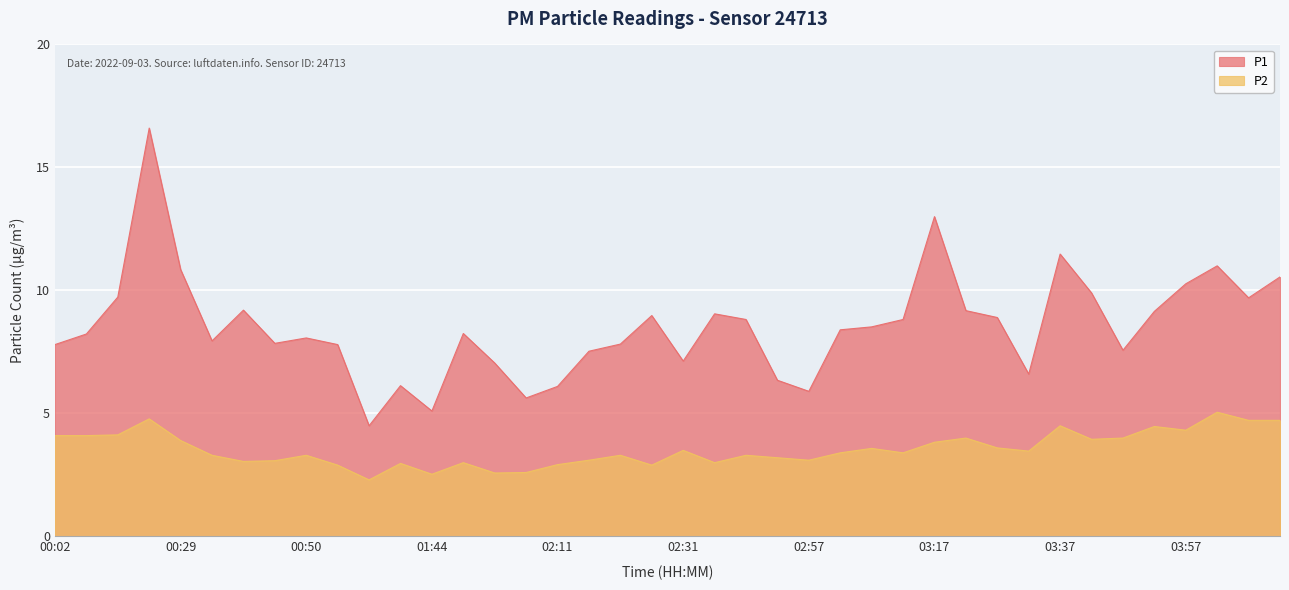

At which category does the chart reach its peak across all series?

00:23